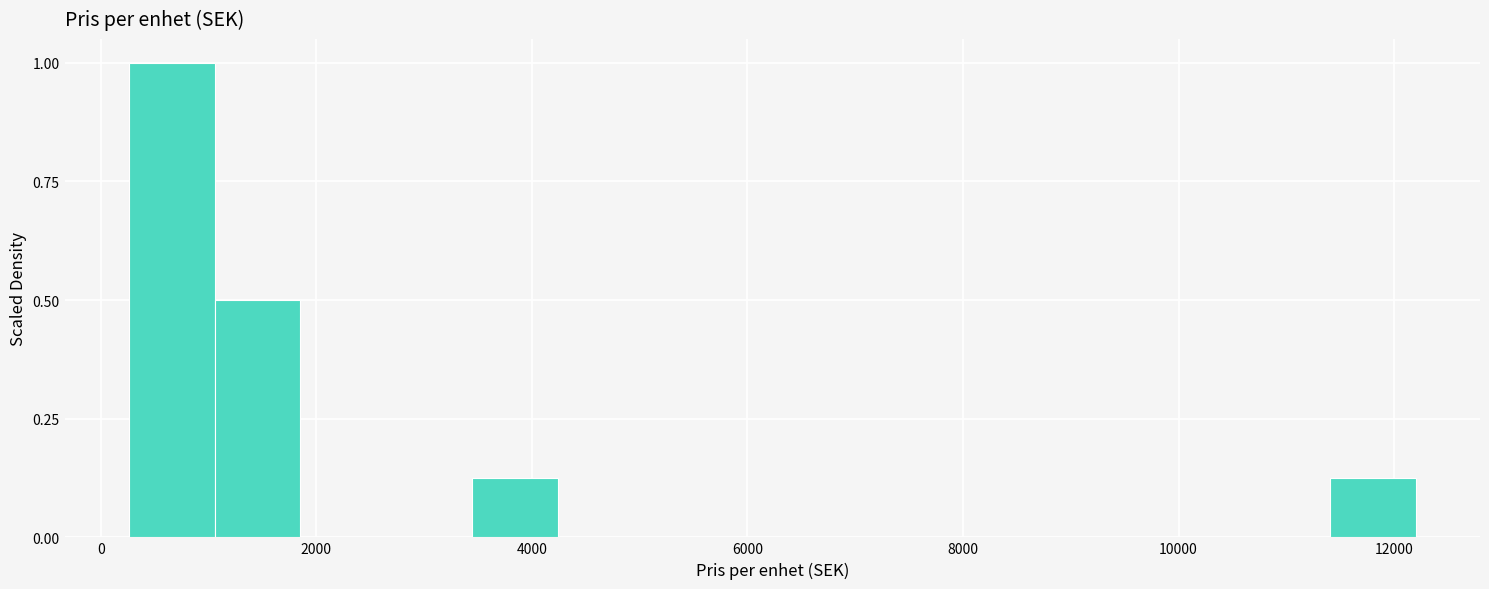

Around what value on the x-axis is the tallest bar? Give the approximate position of its centre, as read against the axis.

600